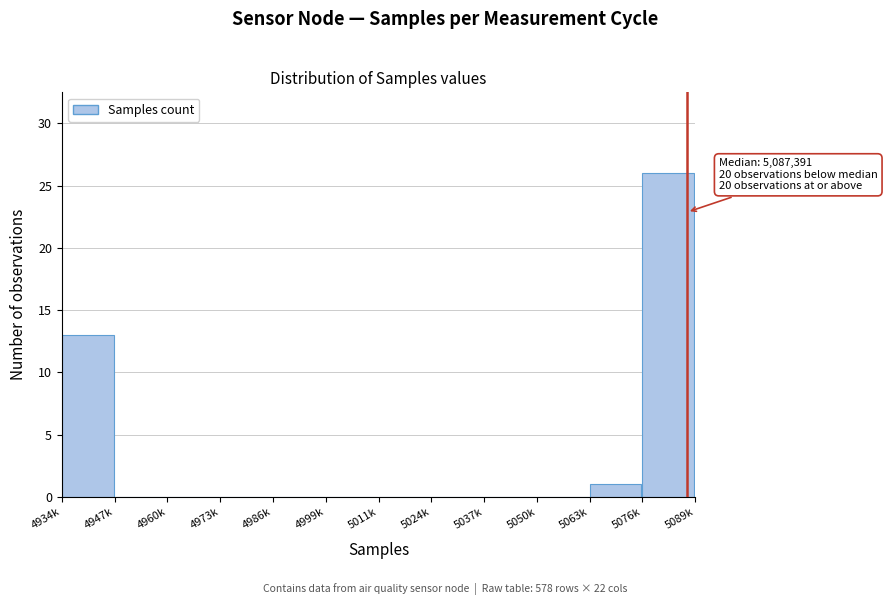

Reading left to right, extract all data points from this chart.

4934k=13	4947k=0	4960k=0	4973k=0	4986k=0	4999k=0	5011k=0	5024k=0	5037k=0	5050k=0	5063k=1	5076k=26